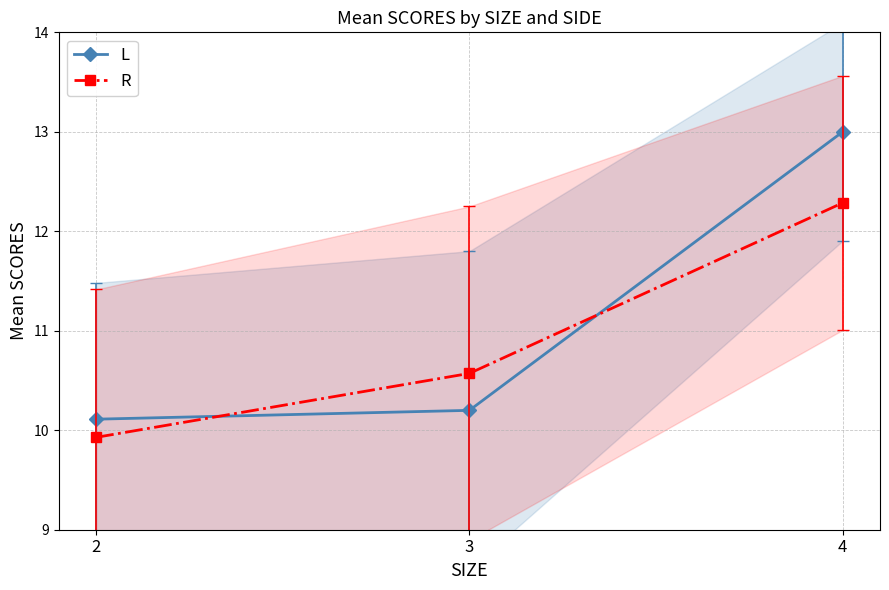

Rank the series by their average value, from lowest to highest.

R, L